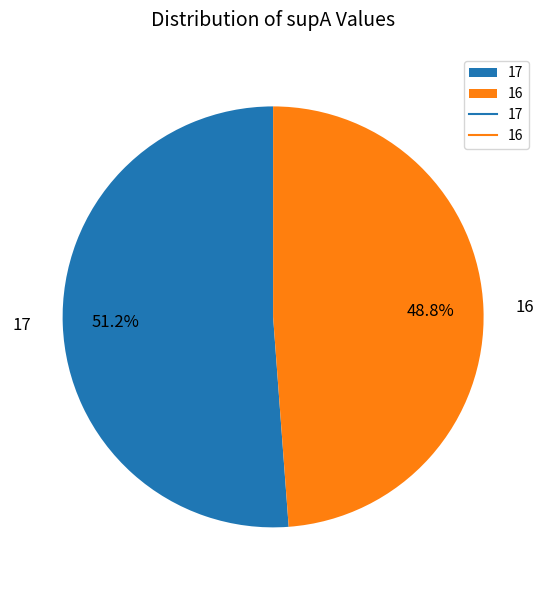

To the nearest percent, what is the difference between the largest and smallest slice percentages?

2%